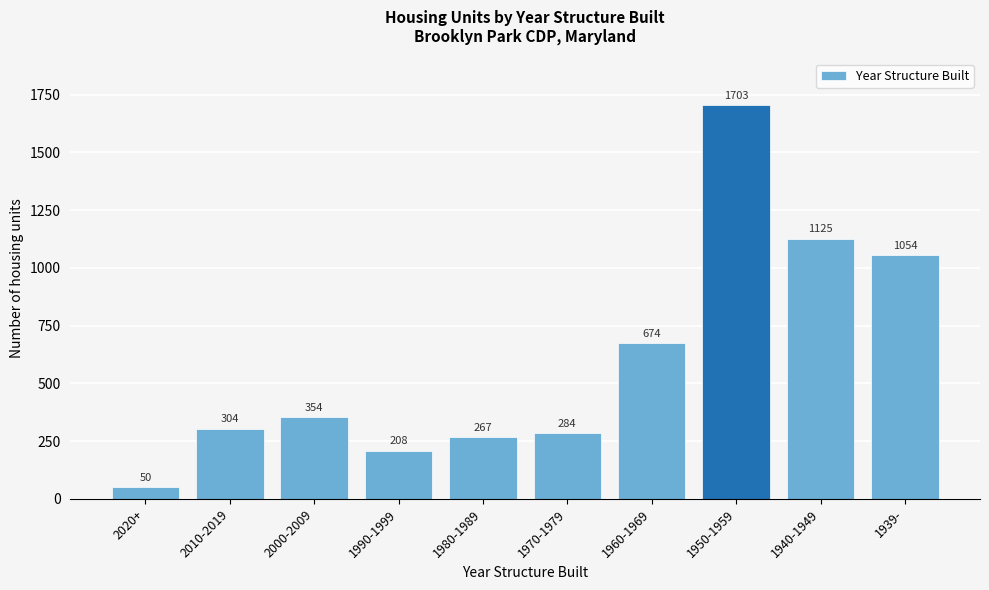

Reading left to right, list all the values displayed in this chart.

50	304	354	208	267	284	674	1703	1125	1054